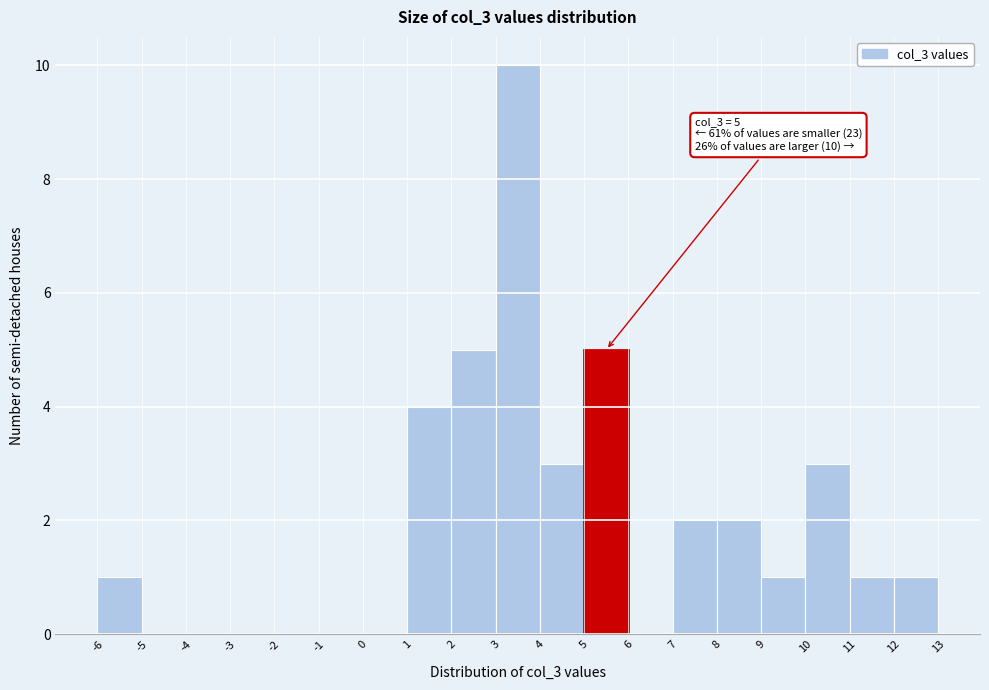

Reading left to right, list all the values displayed in this chart.

-6=1	-5=0	-4=0	-3=0	-2=0	-1=0	0=0	1=4	2=5	3=10	4=3	5=5	6=0	7=2	8=2	9=1	10=3	11=1	12=1